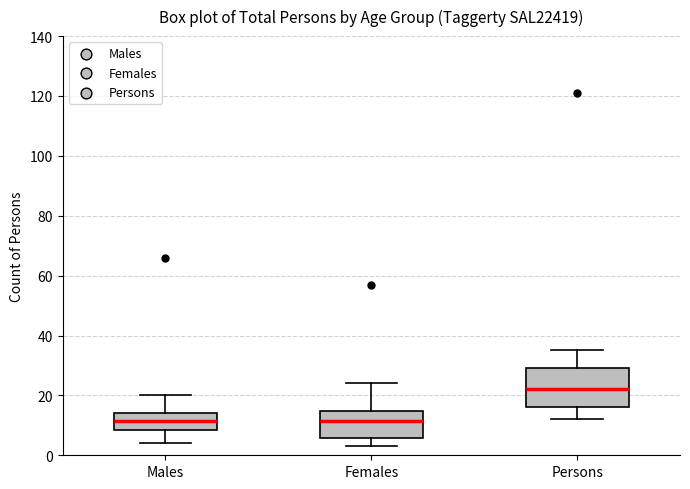

Reading left to right, transcribe this box plot: for each box, give where its median line is, the range the box spans, and where its two whiskers end, as read against the y-axis. The values are not printed on the chart, so give them approximately, as read against the axis.

Males: median 12, box 8 to 14, whiskers 4 to 20
Females: median 12, box 6 to 14, whiskers 4 to 24
Persons: median 22, box 16 to 30, whiskers 12 to 36